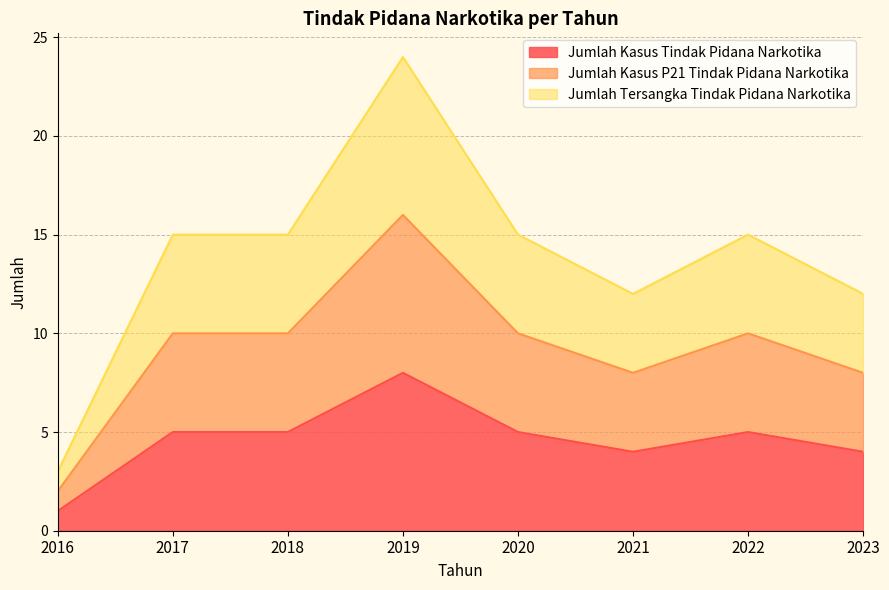

True or false: Jumlah Tersangka Tindak Pidana Narkotika has a value of 23 at 2017.

False